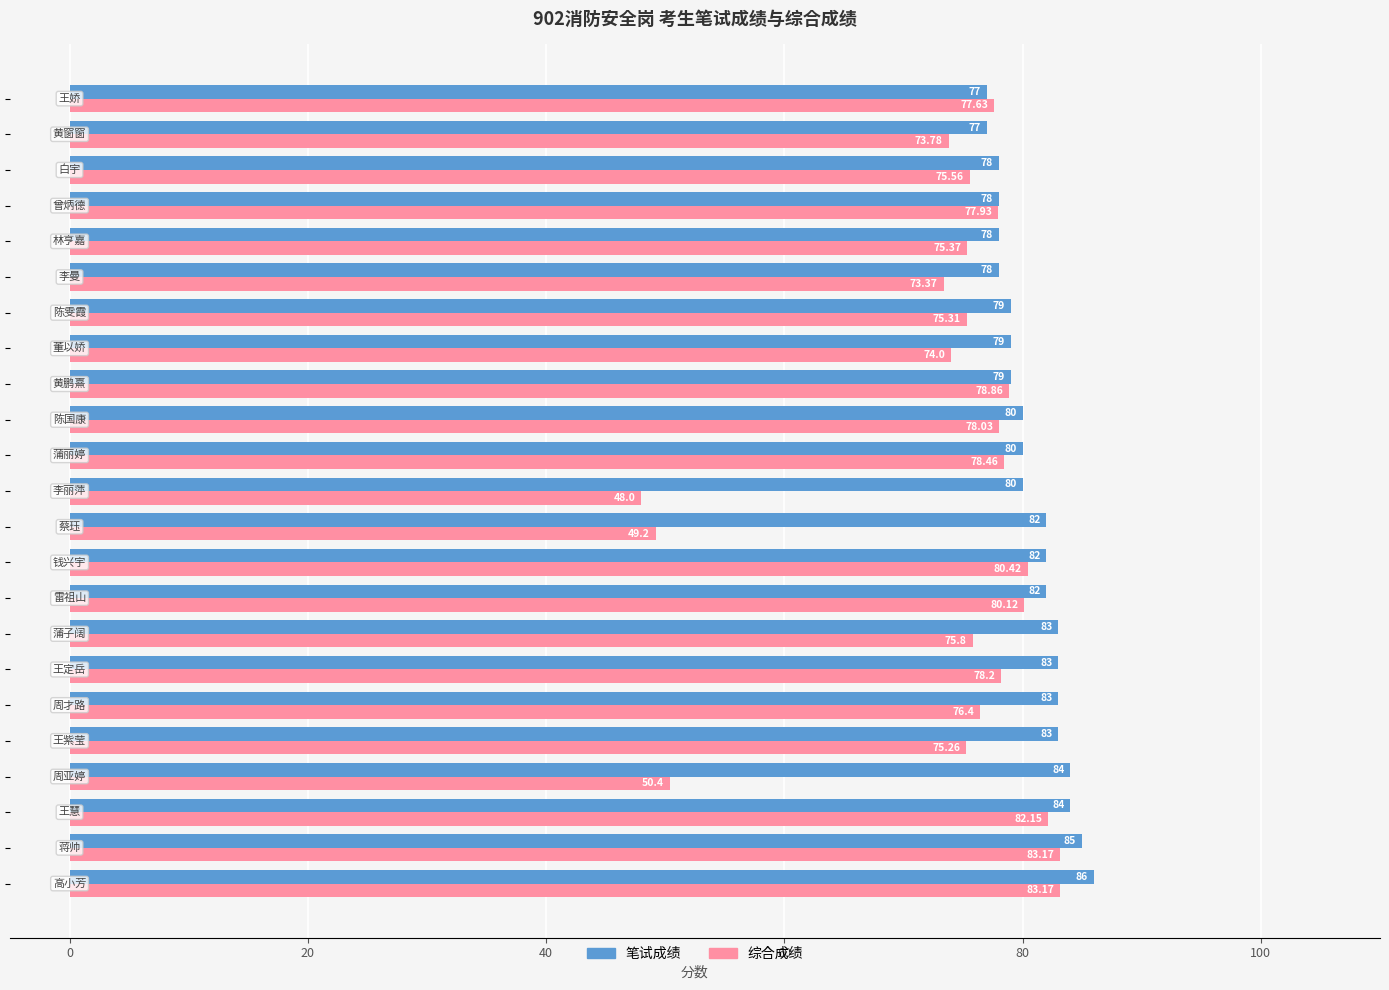

What is the sum of all 笔试成绩 values?

1860.0